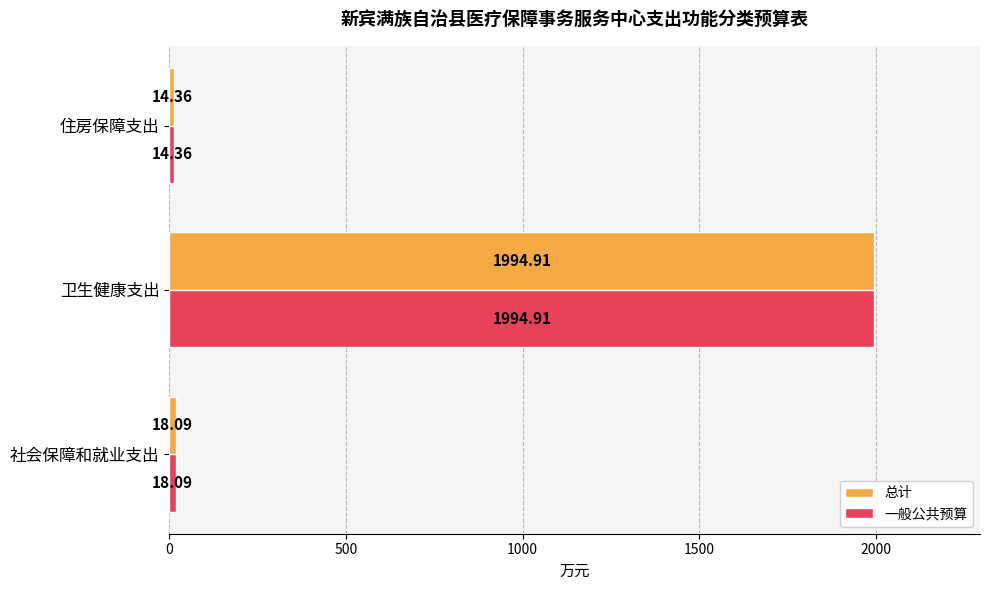

At which category is the sum across all series the highest?

卫生健康支出